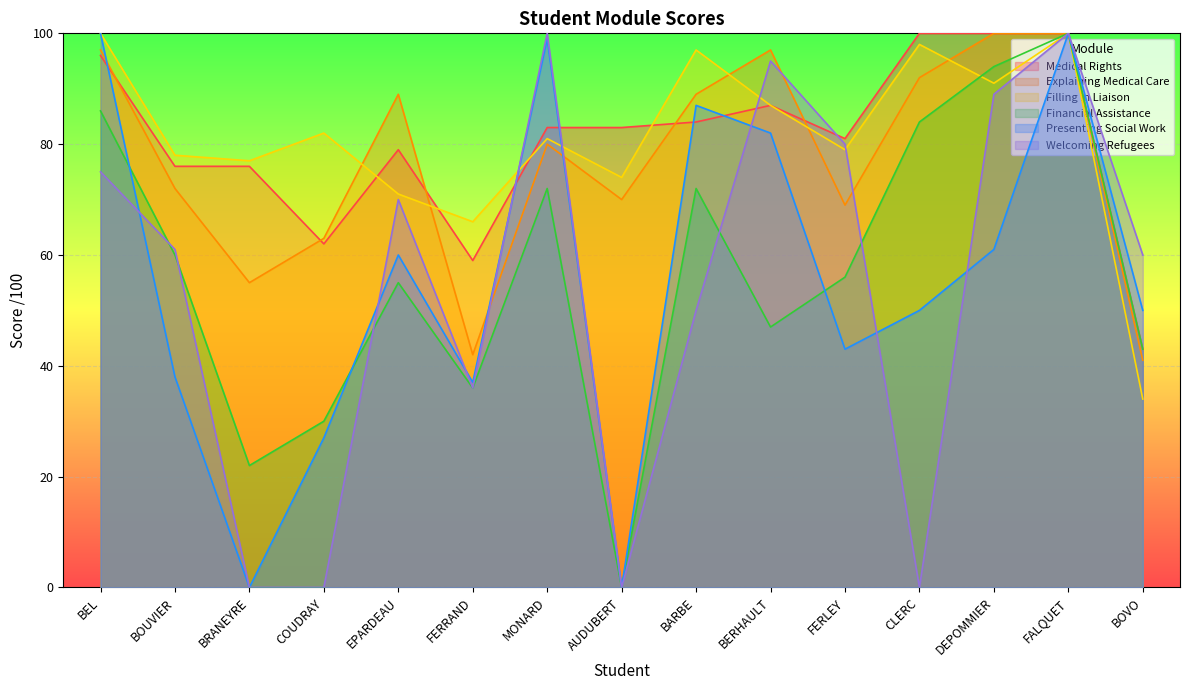

List the labels in order of Presenting Social Work value, smallest first.

BRANEYRE, AUDUBERT, COUDRAY, FERRAND, BOUVIER, FERLEY, CLERC, BOVO, EPARDEAU, DEPOMMIER, BERHAULT, BARBE, MONARD, BEL, FALQUET